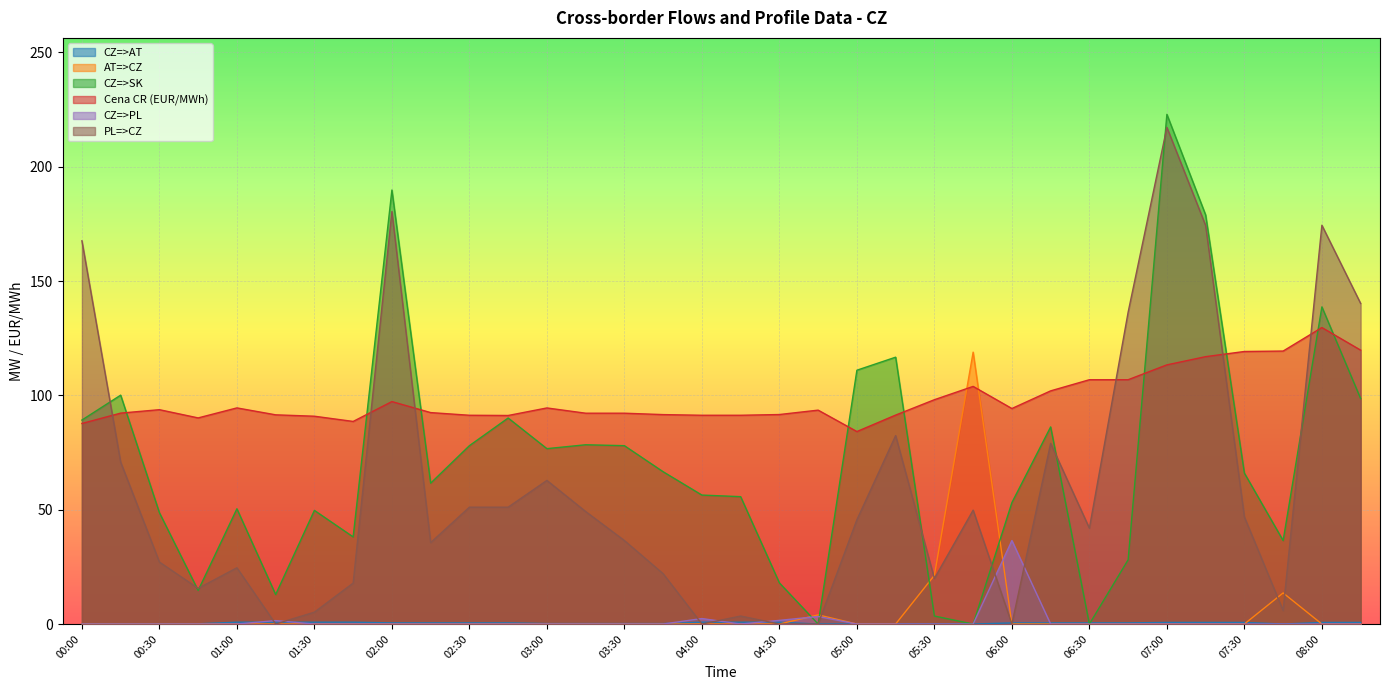

Rank the series by their maximum value, from highest to lowest.

CZ=>SK, PL=>CZ, Cena CR (EUR/MWh), AT=>CZ, CZ=>PL, CZ=>AT